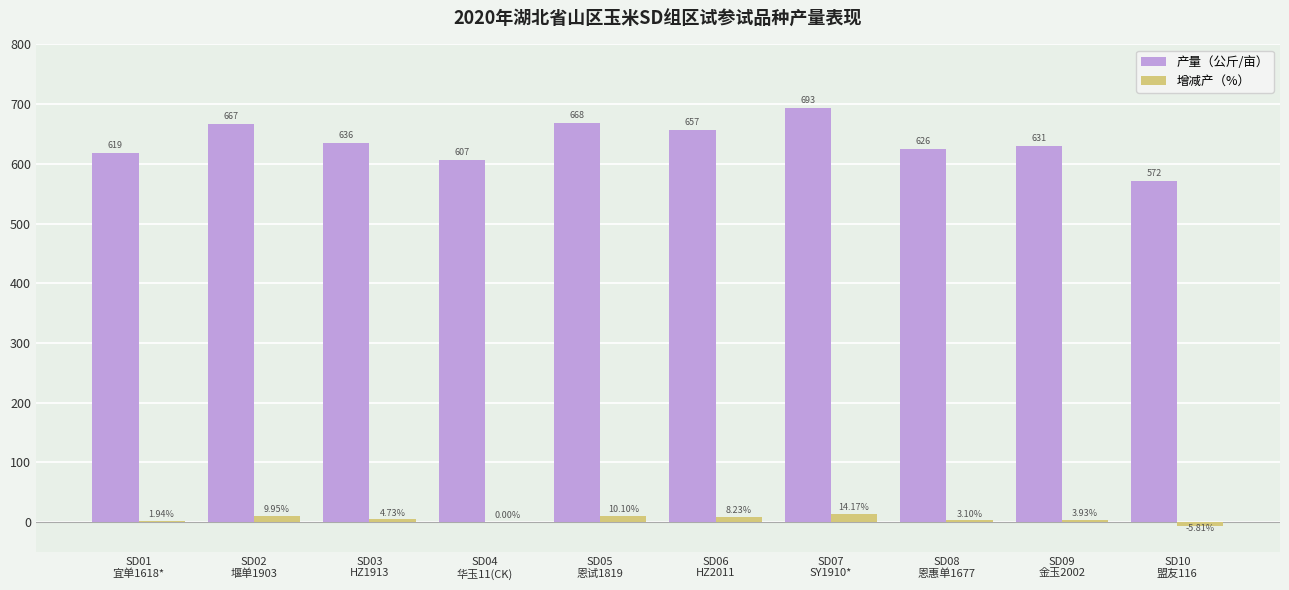

Which series has the largest total across all categories?

产量（公斤/亩）